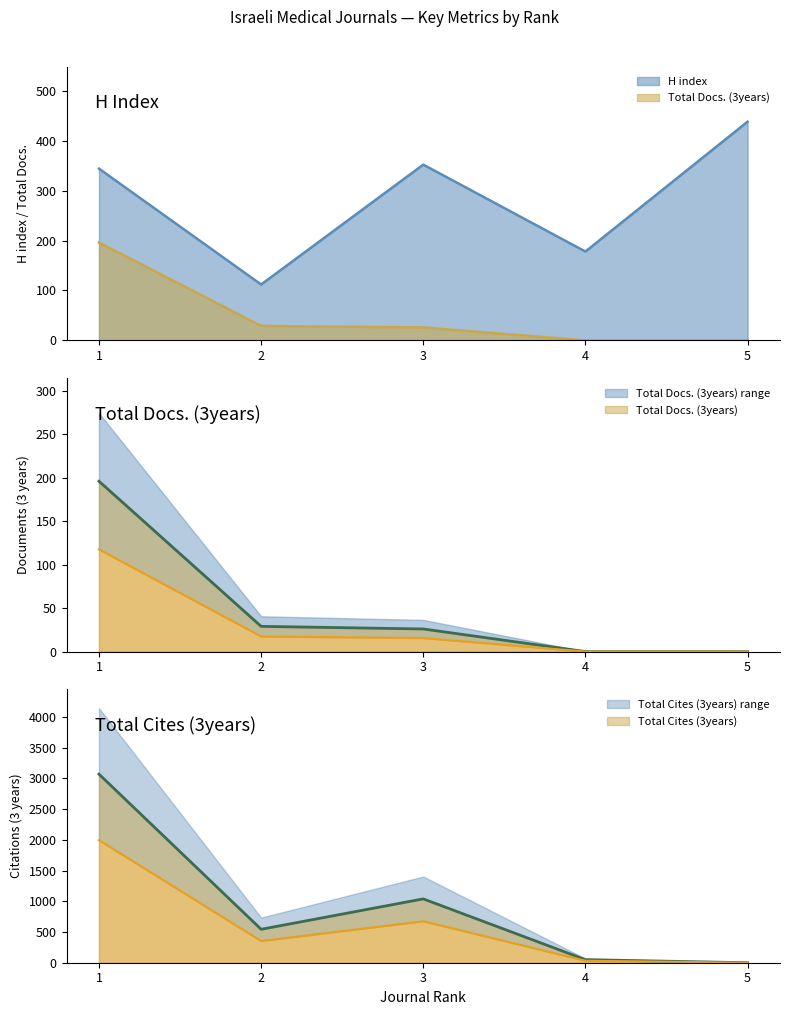

At how many categories does at least one series exceed 2763?

1